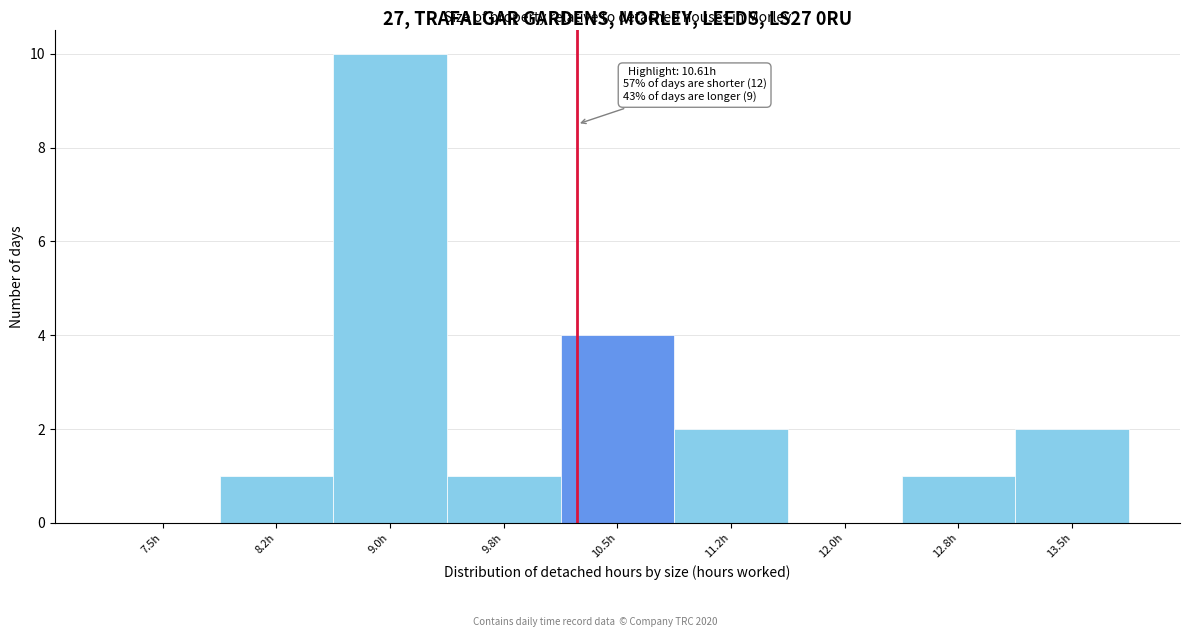

Reading right to left, list all the values displayed in this chart.

13.5h=2	12.8h=1	12.0h=0	11.2h=2	10.5h=4	9.8h=1	9.0h=10	8.2h=1	7.5h=0